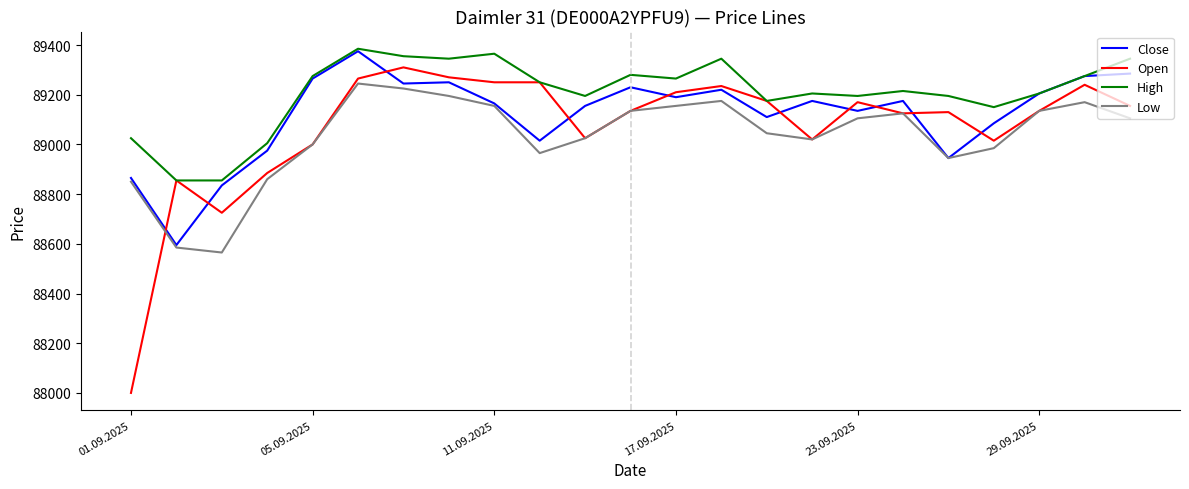

List the series in order of their overall mean, lowest first.

Low, Open, Close, High